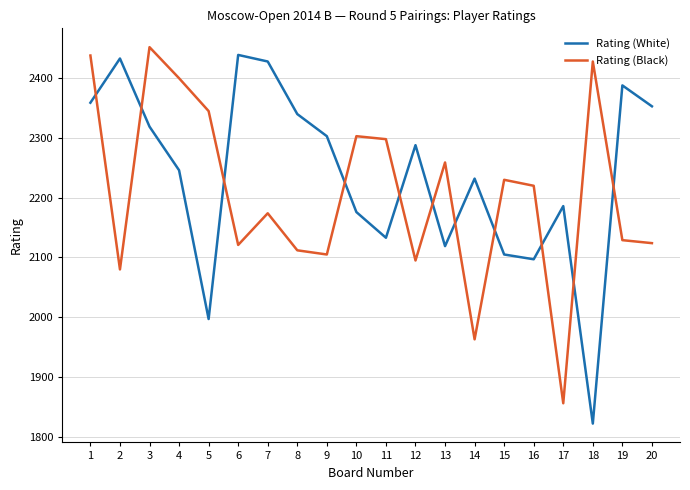

Read the Rating (Black) value at 15, to the nearest 100.

2200